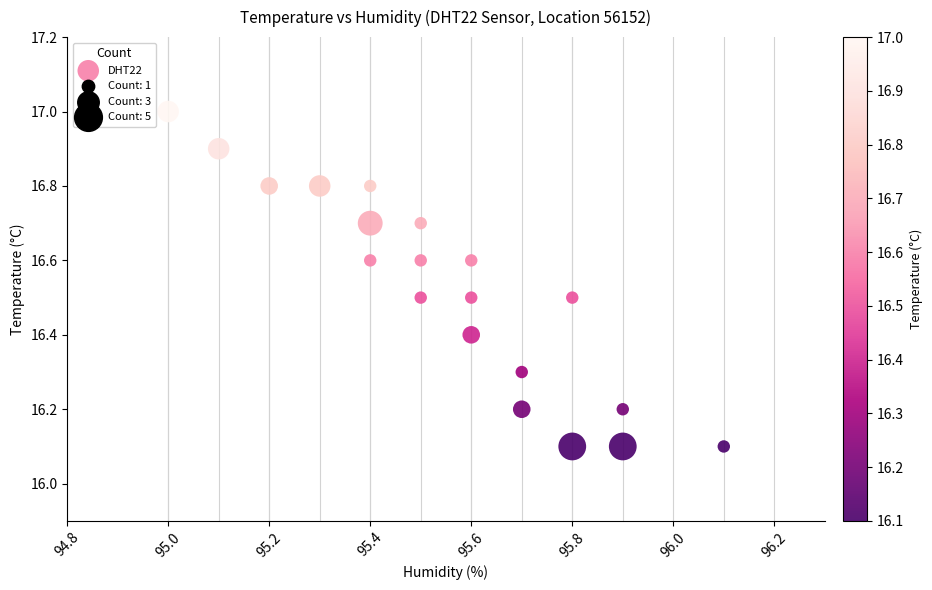

What is the range of Y values (max minus min)?

0.9